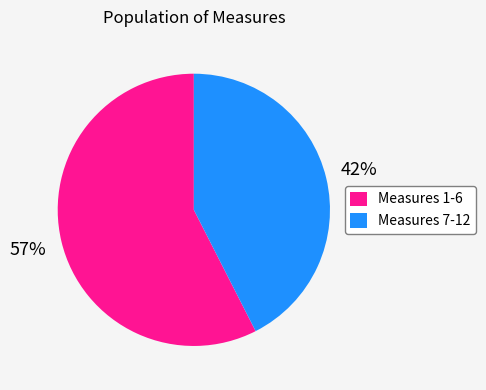

Is it true that Measures 1-6 is 58% of the pie?

True